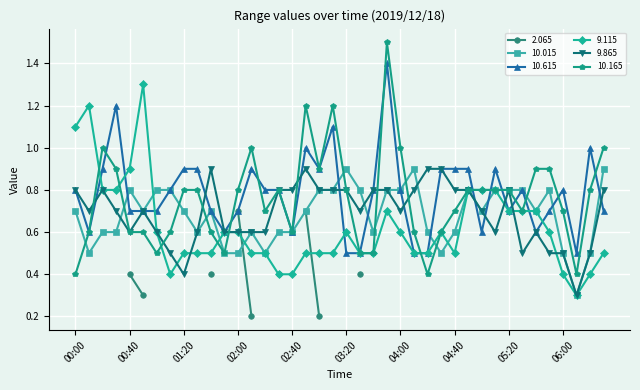

Where is the first local minimum for 10.015?

00:10